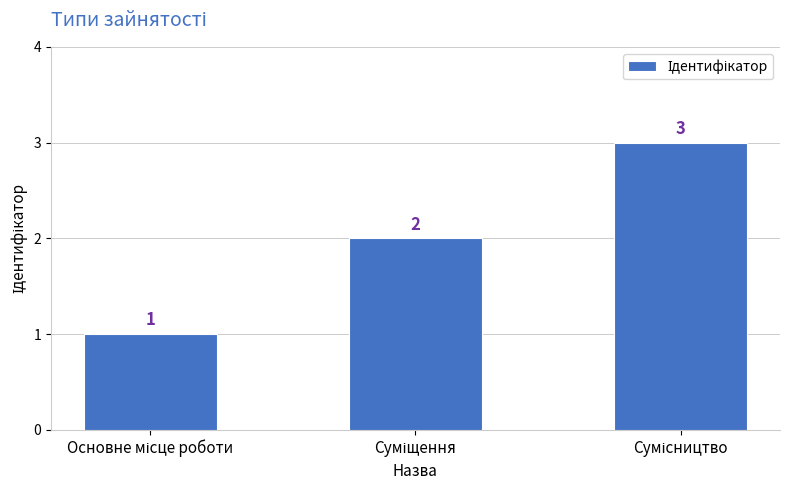

Count the values in the range 1 to 3.

3